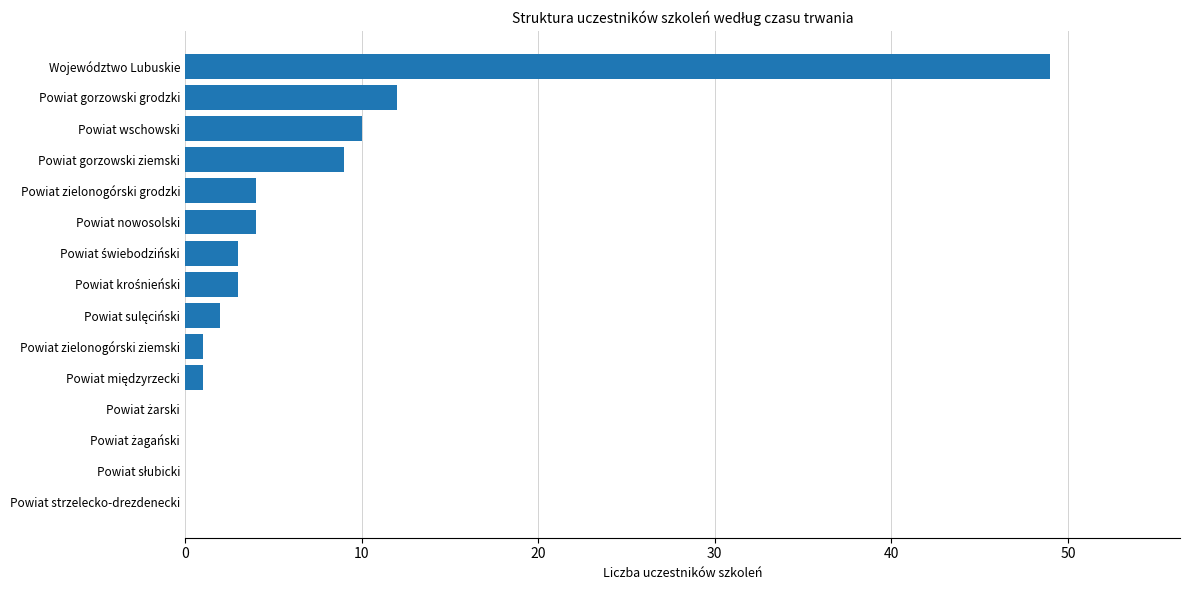

Count the number of categories in the chart.

15